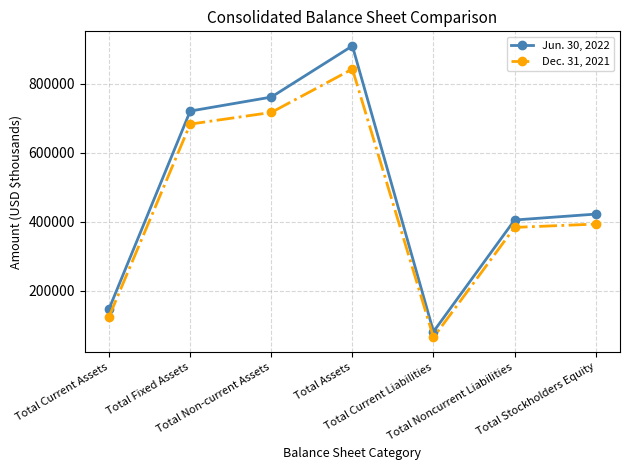

What is the label of the 7th point from the right?

Total Current Assets